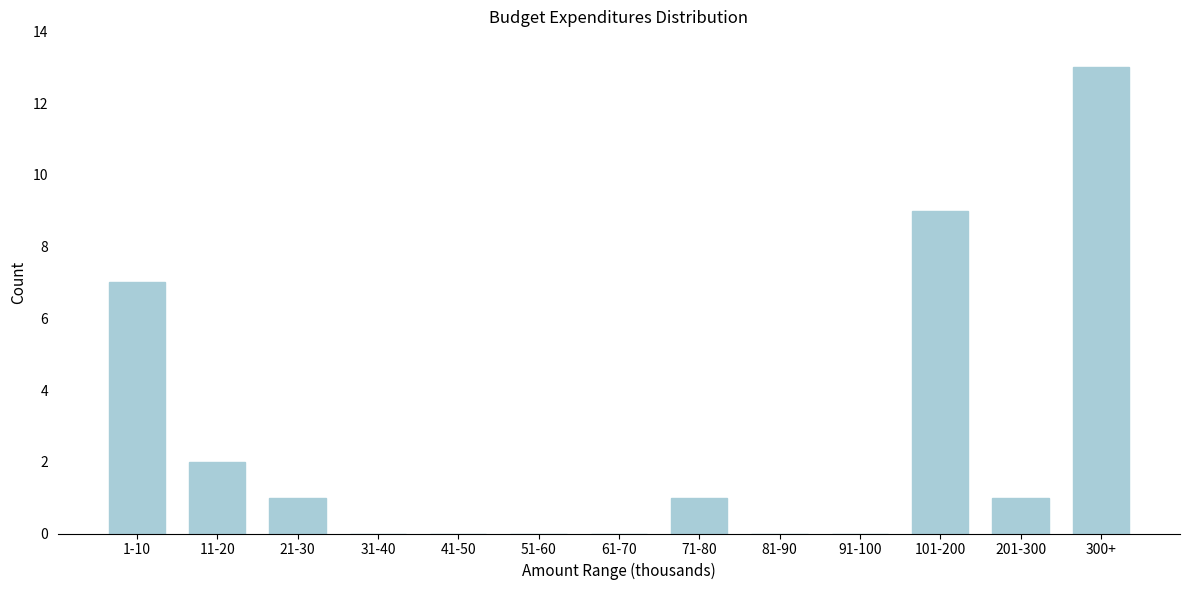

Reading left to right, what are all the values shown in this chart?

1-10=7	11-20=2	21-30=1	31-40=0	41-50=0	51-60=0	61-70=0	71-80=1	81-90=0	91-100=0	101-200=9	201-300=1	300+=13